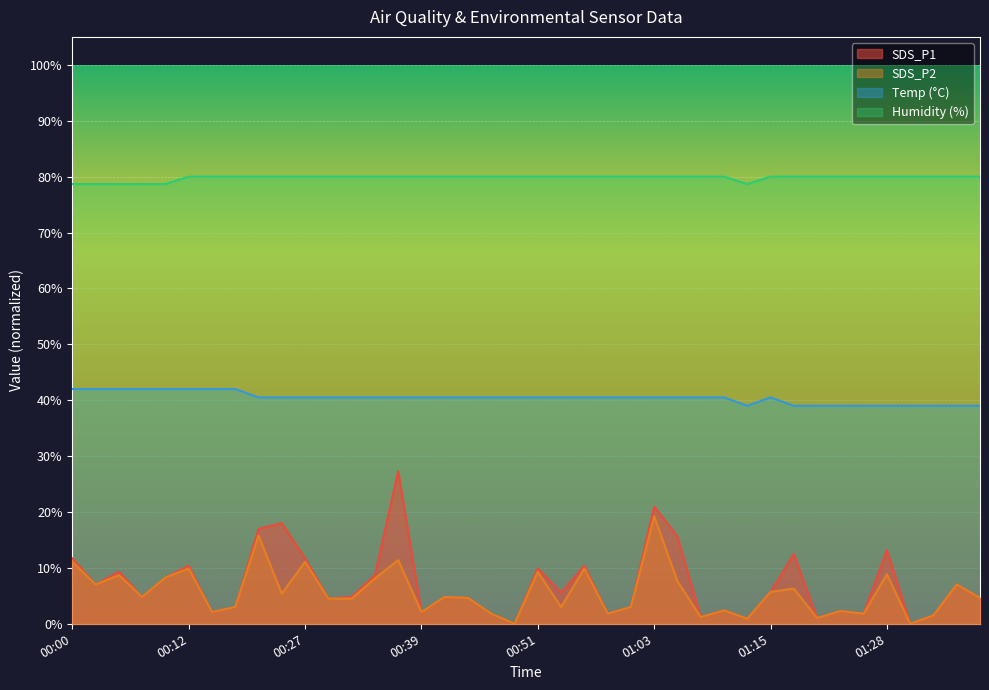

Which series has the widest spread of values?

SDS_P1